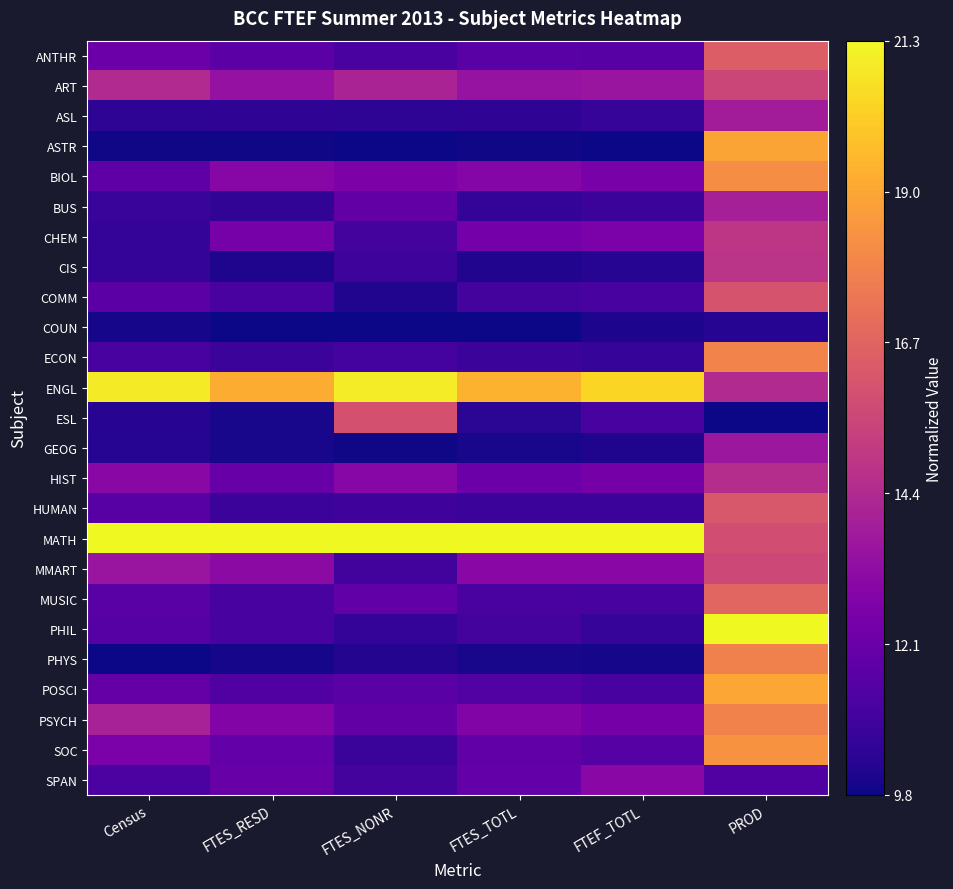

Rank the series by their maximum value, from highest to lowest.

MATH, PHIL, ENGL, POSCI, ASTR, SOC, BIOL, ECON, PSYCH, PHYS, MUSIC, ANTHR, HUMAN, COMM, ESL, MMART, ART, CHEM, CIS, HIST, BUS, ASL, GEOG, SPAN, COUN